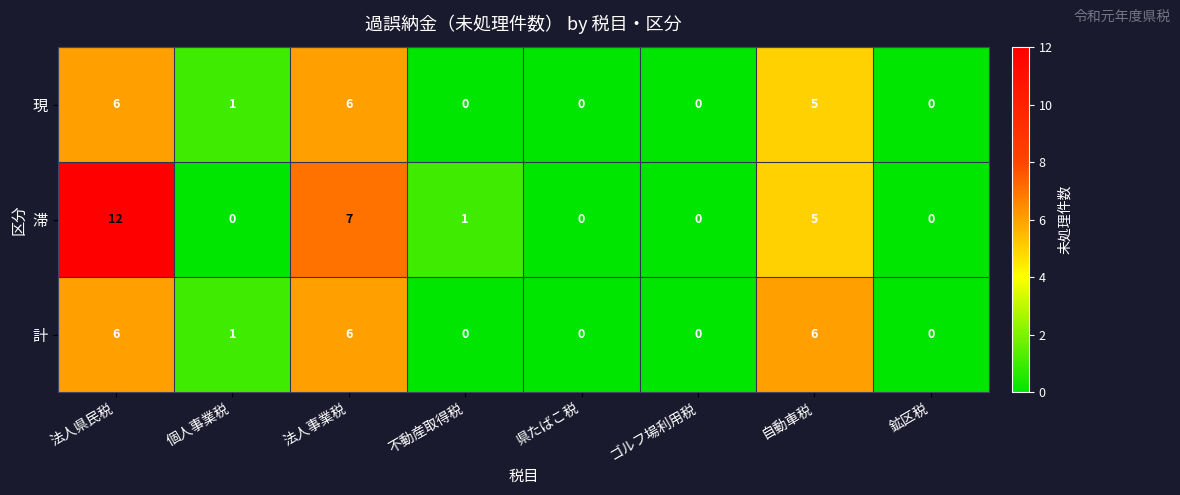

Is the value of 現 at 法人事業税 greater than the value of 滞 at ゴルフ場利用税?

Yes